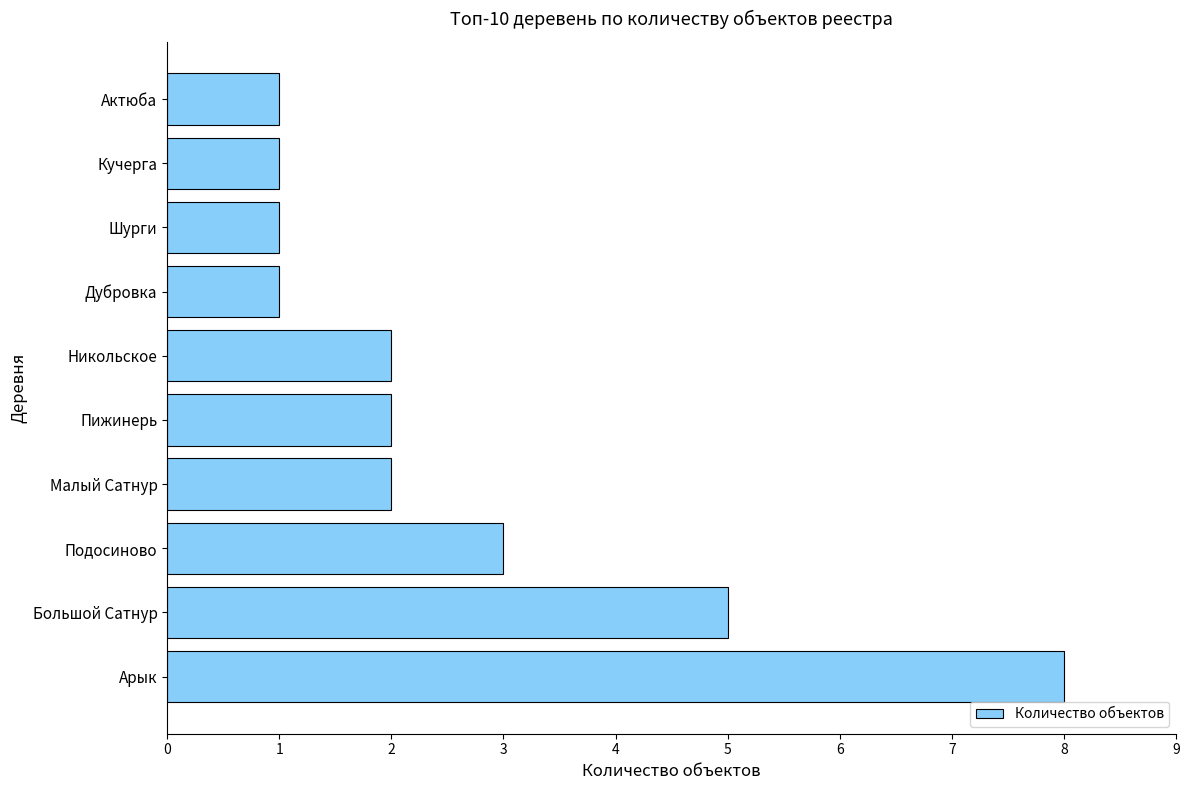

What is the smallest value displayed?

1